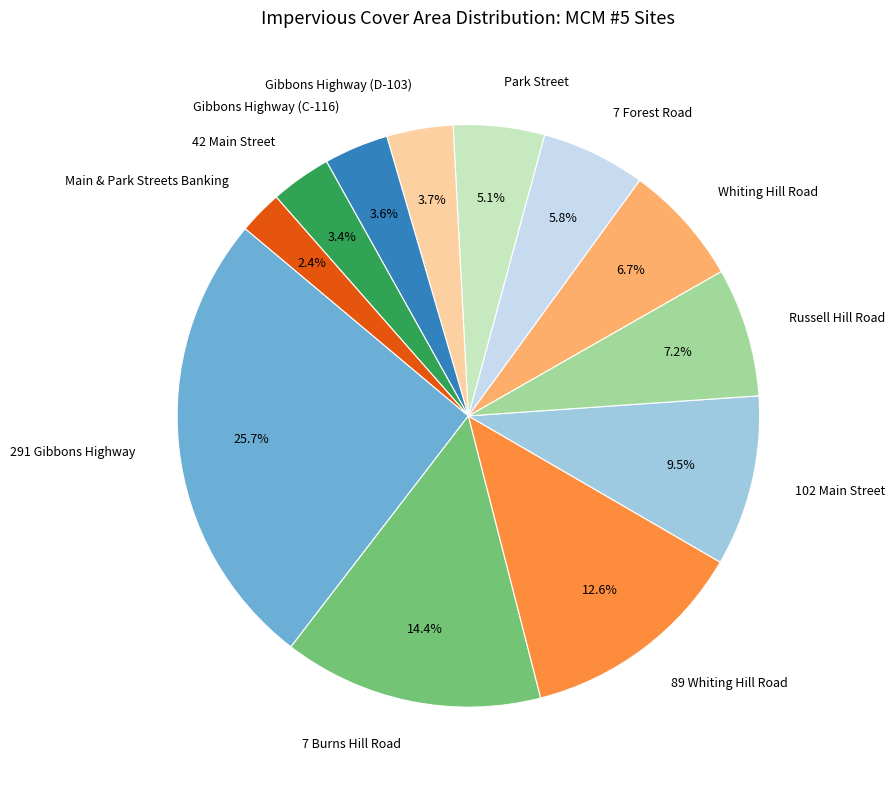

To the nearest percent, what portion does Main & Park Streets Banking represent?

2%